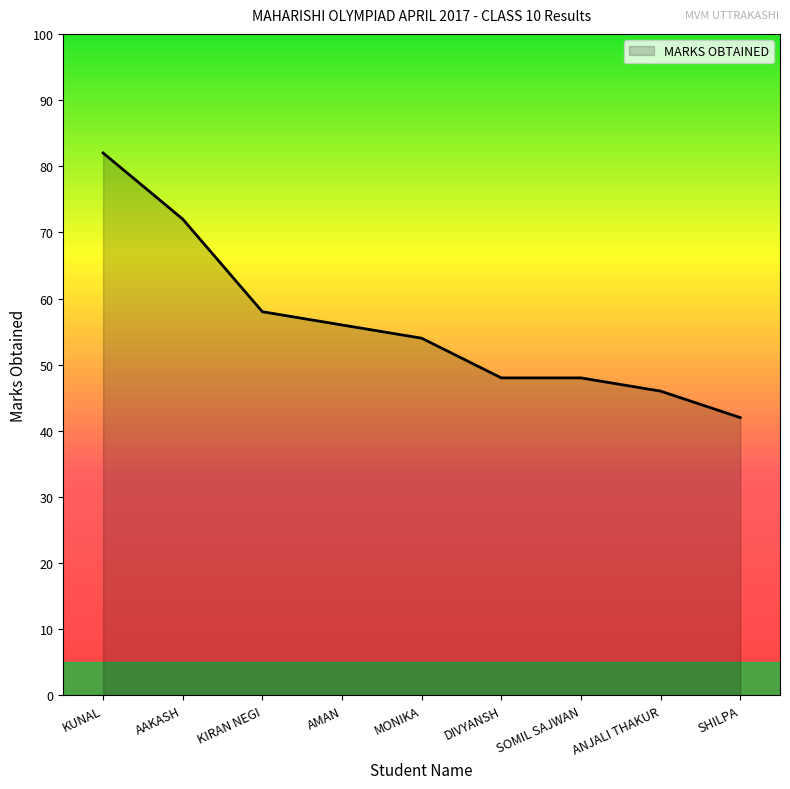

What is the smallest value displayed?

42